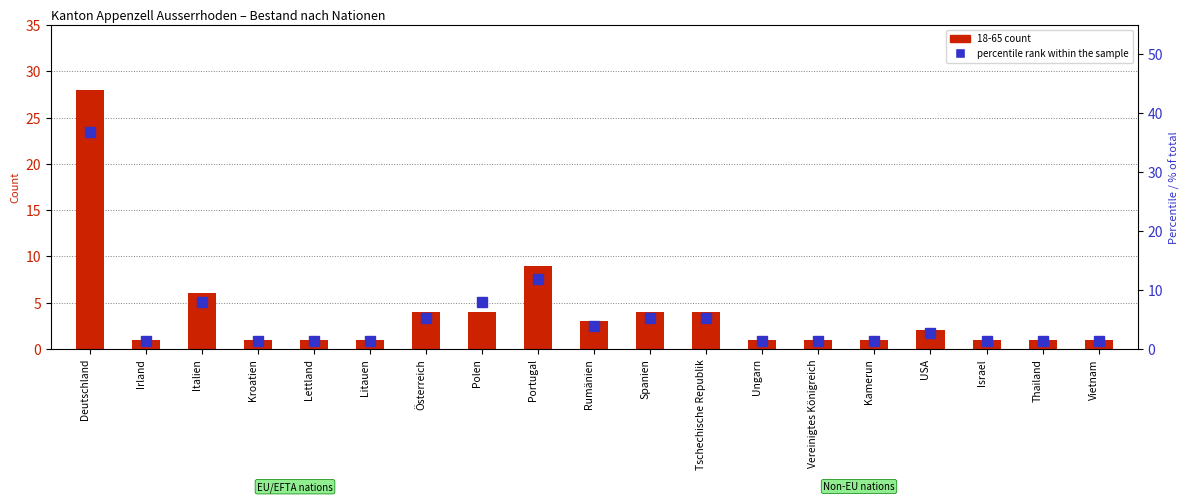

Which category has the highest value across all series?

Deutschland